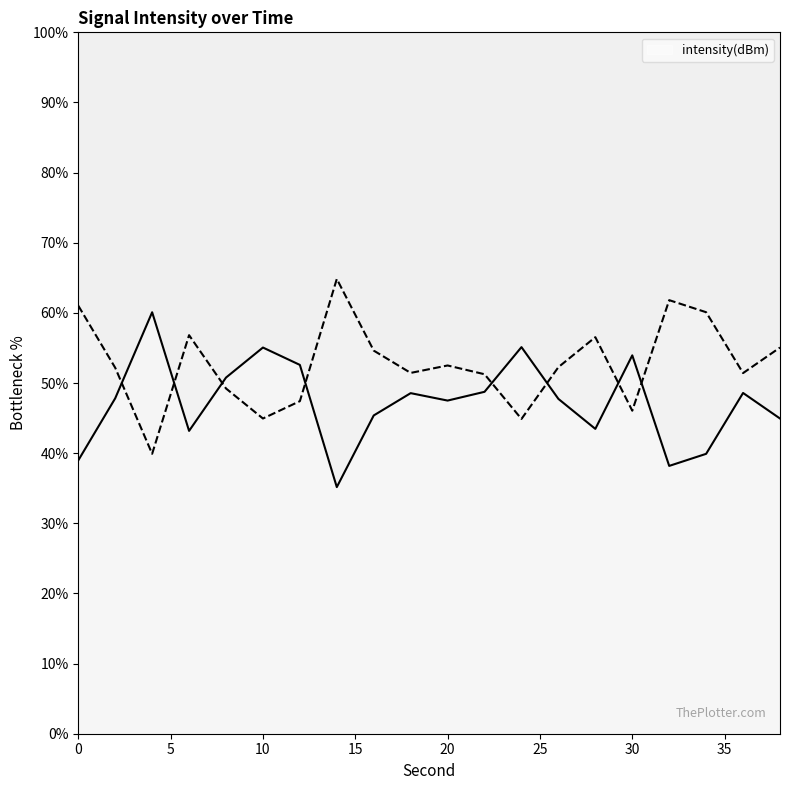

The chart shows a value of 39.0 at 0. True or false?

True